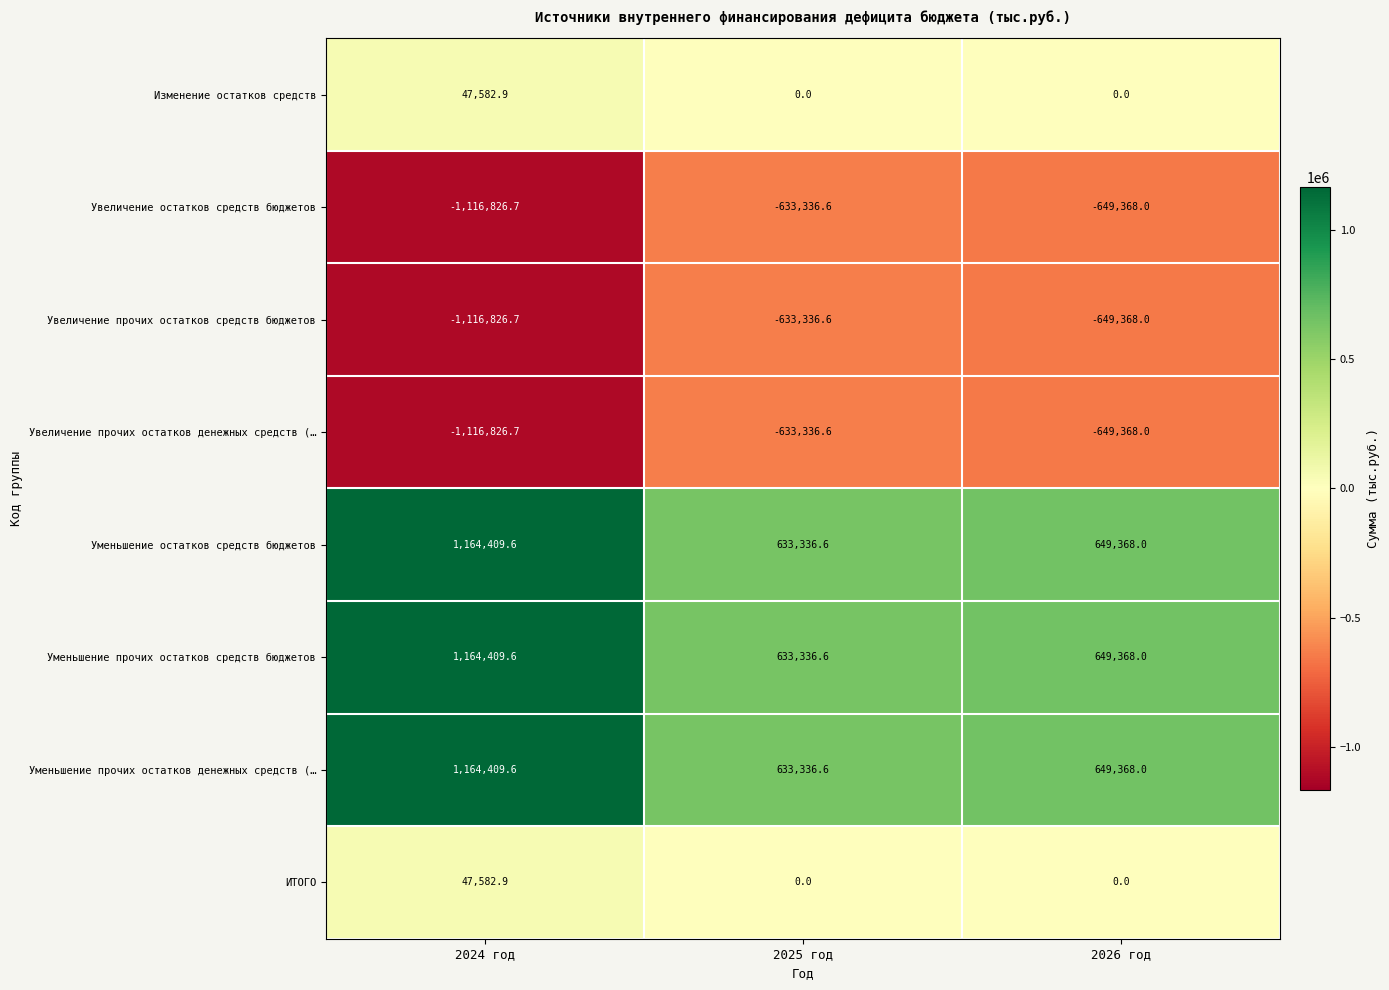

At which label does Увеличение прочих остатков денежных средств (… first exceed -649368?

2025 год